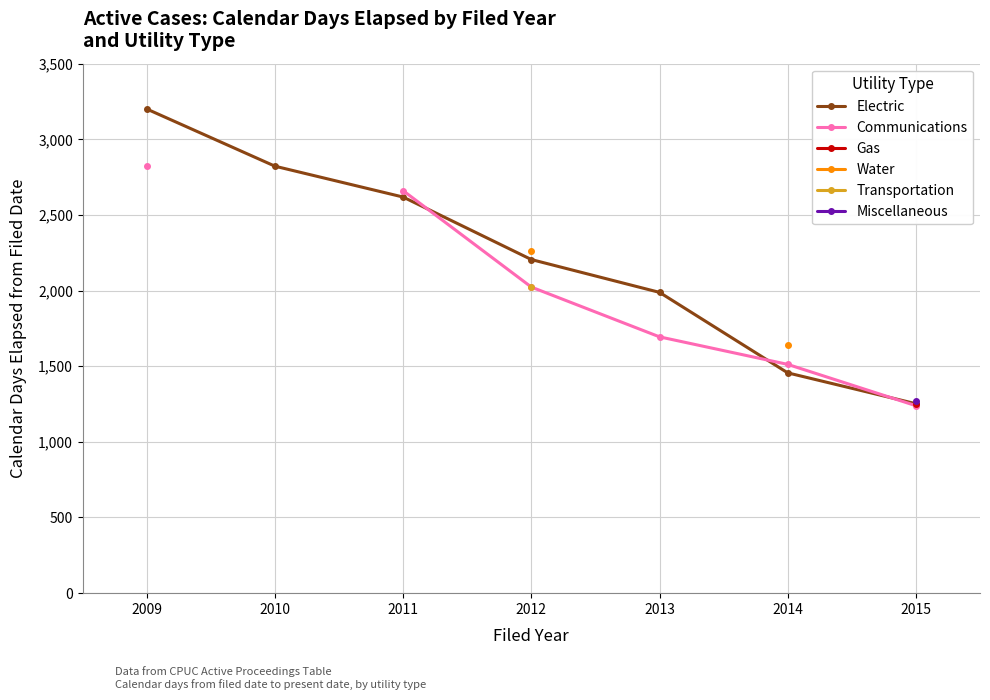

List the labels in order of Electric value, largest first.

2009, 2010, 2011, 2012, 2013, 2014, 2015